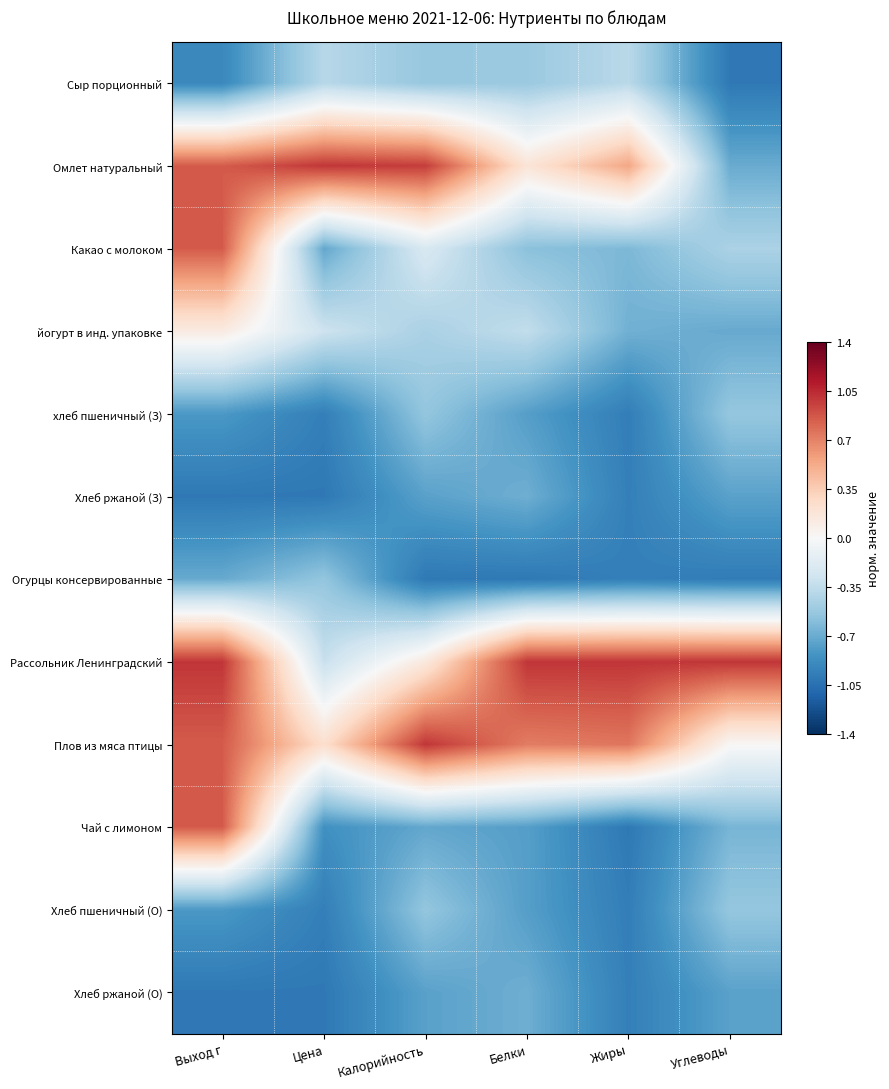

What is the greatest value displayed?

1.0